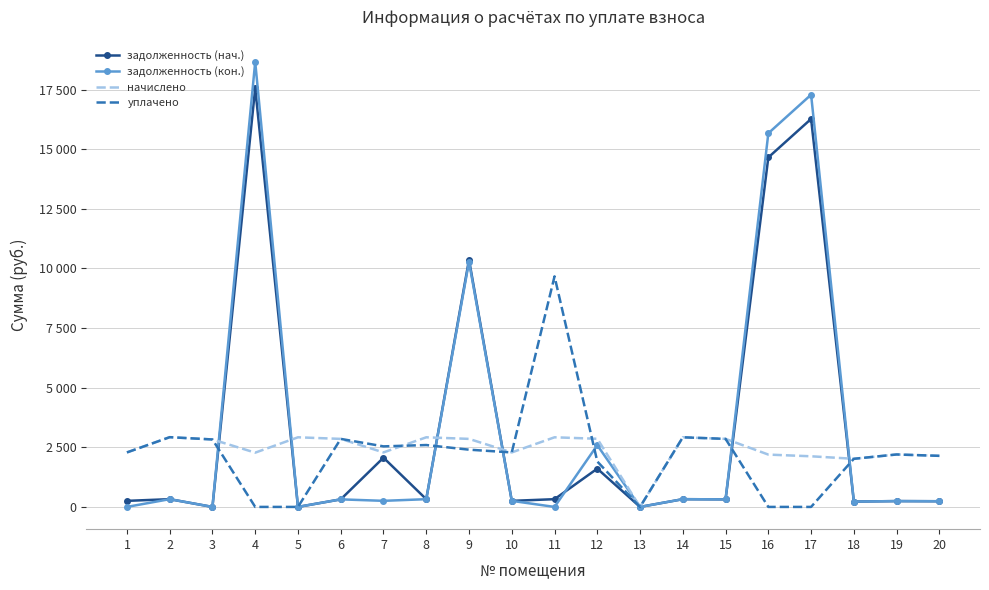

At which label is уплачено closest to 4833?

2